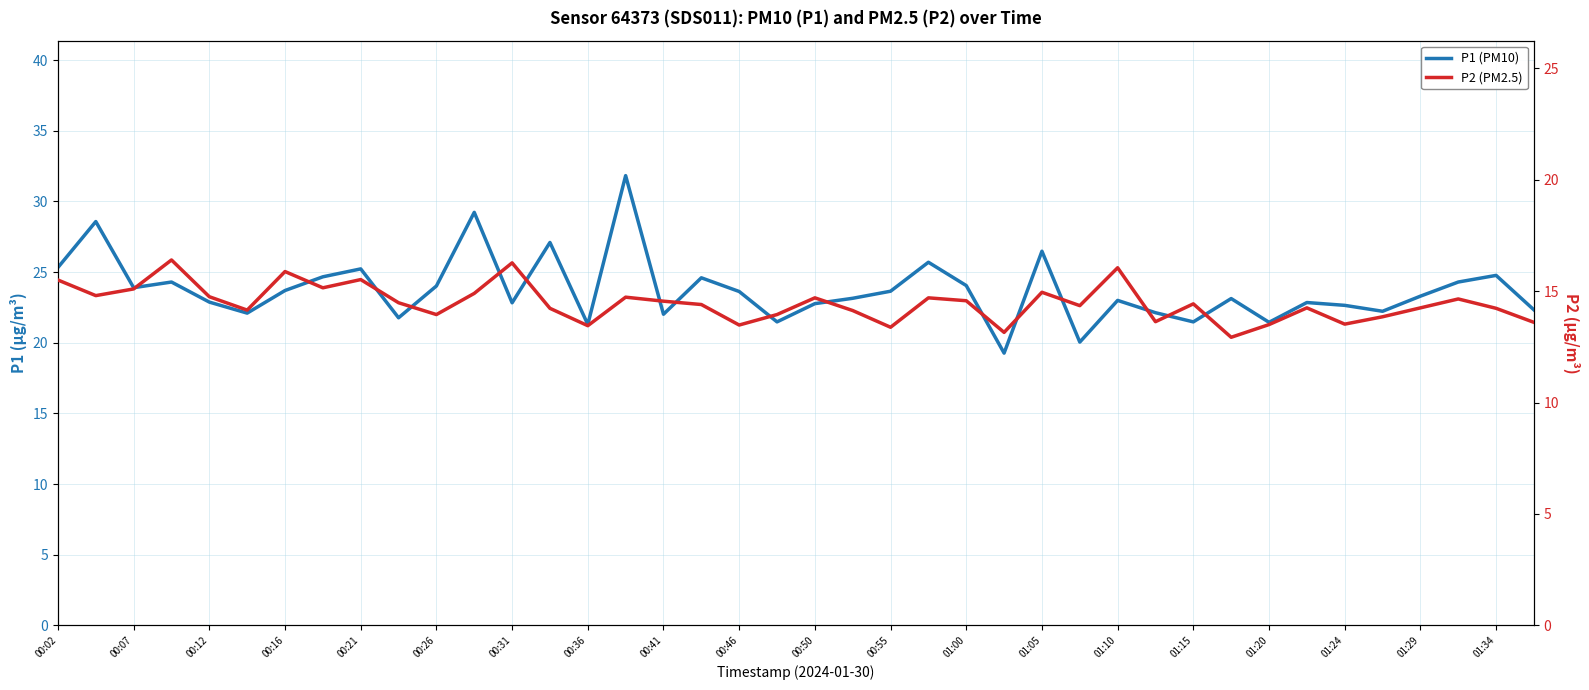

True or false: P1 (PM10) and P2 (PM2.5) intersect in this chart.

False